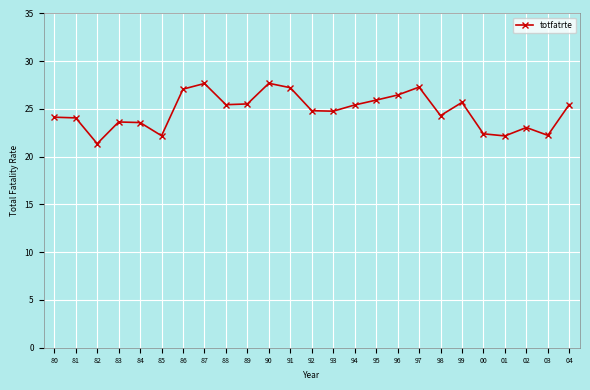

Read the value at 03.

22.2